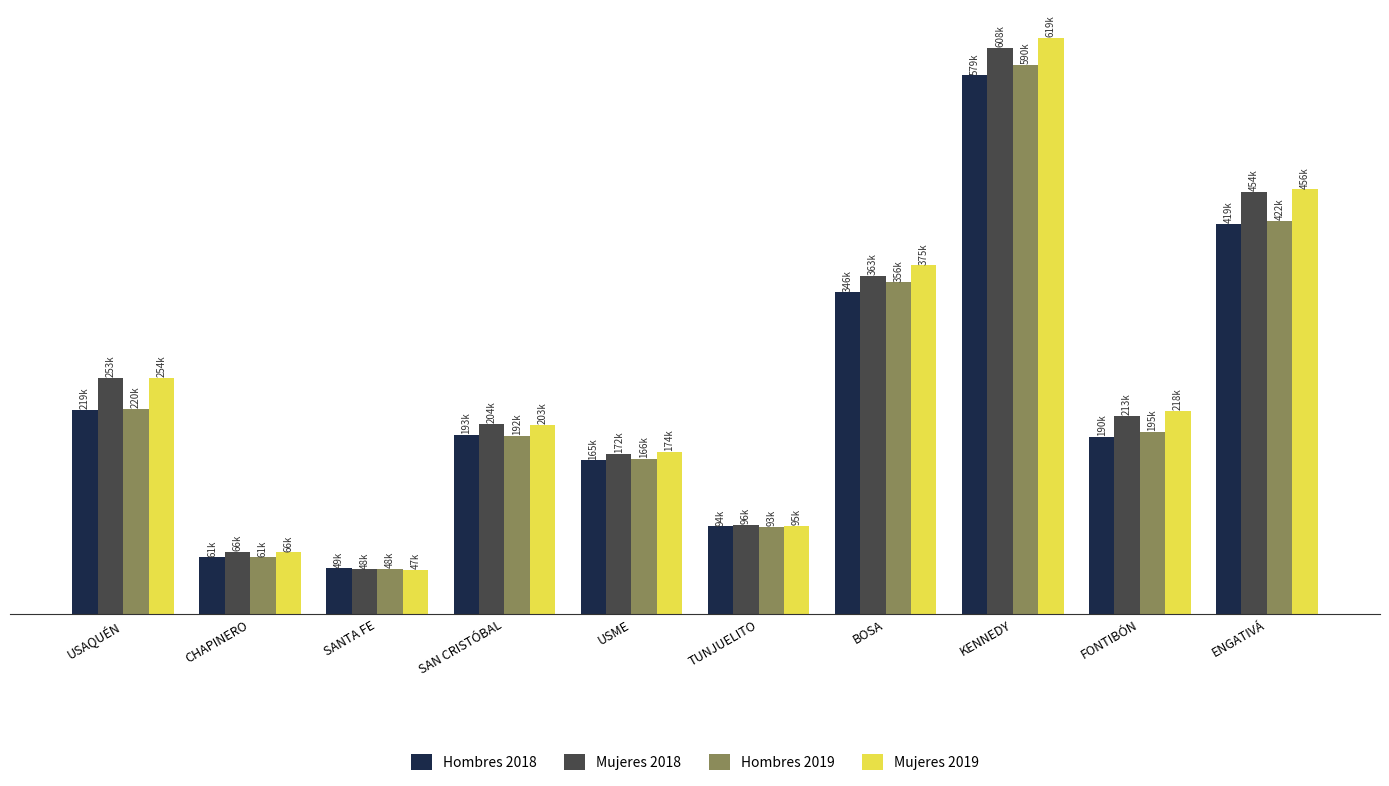

What is the highest value of the Mujeres 2019 series?

619048